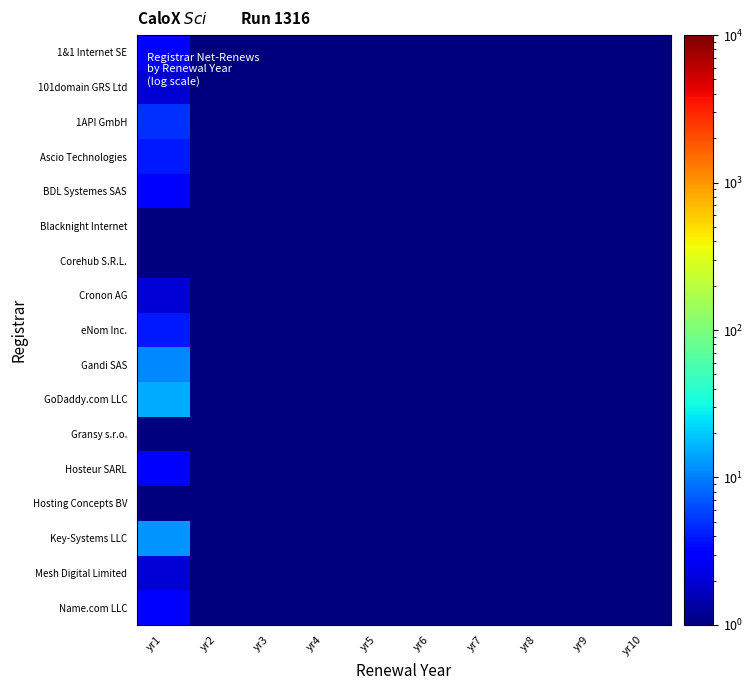

Reading right to left, list all the values displayed in this chart.

1&1 Internet SE: yr10=0.1	yr9=0.1	yr8=0.1	yr7=0.1	yr6=0.1	yr5=0.1	yr4=0.1	yr3=0.1	yr2=0.1	yr1=3.0
101domain GRS Ltd: yr10=0.1	yr9=0.1	yr8=0.1	yr7=0.1	yr6=0.1	yr5=0.1	yr4=0.1	yr3=0.1	yr2=1.0	yr1=2.0
1API GmbH: yr10=0.1	yr9=0.1	yr8=0.1	yr7=0.1	yr6=0.1	yr5=0.1	yr4=0.1	yr3=0.1	yr2=0.1	yr1=5.0
Ascio Technologies: yr10=0.1	yr9=0.1	yr8=0.1	yr7=0.1	yr6=0.1	yr5=0.1	yr4=0.1	yr3=0.1	yr2=0.1	yr1=4.0
BDL Systemes SAS: yr10=0.1	yr9=0.1	yr8=0.1	yr7=0.1	yr6=0.1	yr5=0.1	yr4=0.1	yr3=0.1	yr2=0.1	yr1=3.0
Blacknight Internet: yr10=0.1	yr9=0.1	yr8=0.1	yr7=0.1	yr6=0.1	yr5=0.1	yr4=0.1	yr3=0.1	yr2=0.1	yr1=1.0
Corehub S.R.L.: yr10=0.1	yr9=0.1	yr8=0.1	yr7=0.1	yr6=0.1	yr5=0.1	yr4=0.1	yr3=0.1	yr2=0.1	yr1=1.0
Cronon AG: yr10=0.1	yr9=0.1	yr8=0.1	yr7=0.1	yr6=0.1	yr5=0.1	yr4=0.1	yr3=0.1	yr2=0.1	yr1=2.0
eNom Inc.: yr10=0.1	yr9=0.1	yr8=0.1	yr7=0.1	yr6=0.1	yr5=0.1	yr4=0.1	yr3=0.1	yr2=1.0	yr1=4.0
Gandi SAS: yr10=0.1	yr9=0.1	yr8=0.1	yr7=0.1	yr6=0.1	yr5=0.1	yr4=0.1	yr3=0.1	yr2=0.1	yr1=11.0
GoDaddy.com LLC: yr10=0.1	yr9=0.1	yr8=0.1	yr7=0.1	yr6=0.1	yr5=0.1	yr4=0.1	yr3=0.1	yr2=0.1	yr1=15.0
Gransy s.r.o.: yr10=0.1	yr9=0.1	yr8=0.1	yr7=0.1	yr6=0.1	yr5=0.1	yr4=0.1	yr3=0.1	yr2=0.1	yr1=1.0
Hosteur SARL: yr10=0.1	yr9=0.1	yr8=0.1	yr7=0.1	yr6=0.1	yr5=0.1	yr4=0.1	yr3=0.1	yr2=0.1	yr1=3.0
Hosting Concepts BV: yr10=0.1	yr9=0.1	yr8=0.1	yr7=0.1	yr6=0.1	yr5=0.1	yr4=0.1	yr3=0.1	yr2=0.1	yr1=1.0
Key-Systems LLC: yr10=0.1	yr9=0.1	yr8=0.1	yr7=0.1	yr6=0.1	yr5=0.1	yr4=0.1	yr3=0.1	yr2=0.1	yr1=12.0
Mesh Digital Limited: yr10=0.1	yr9=0.1	yr8=0.1	yr7=0.1	yr6=0.1	yr5=0.1	yr4=0.1	yr3=0.1	yr2=0.1	yr1=2.0
Name.com LLC: yr10=0.1	yr9=0.1	yr8=0.1	yr7=0.1	yr6=0.1	yr5=0.1	yr4=0.1	yr3=0.1	yr2=0.1	yr1=3.0